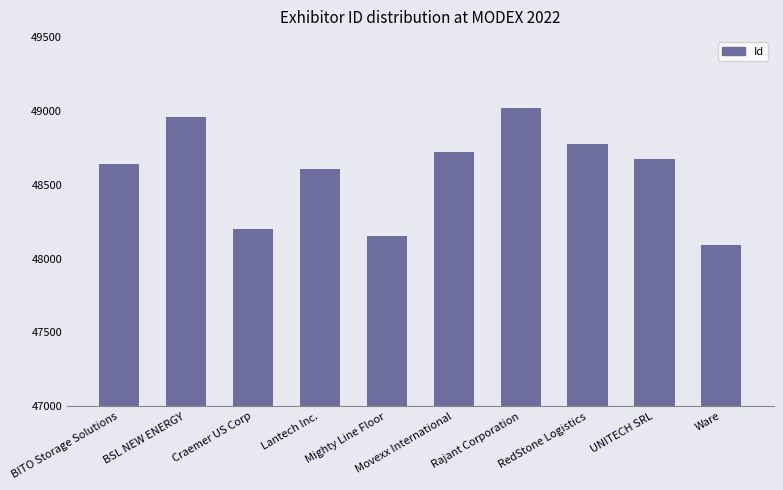

Which category has the lowest value across all series?

Ware